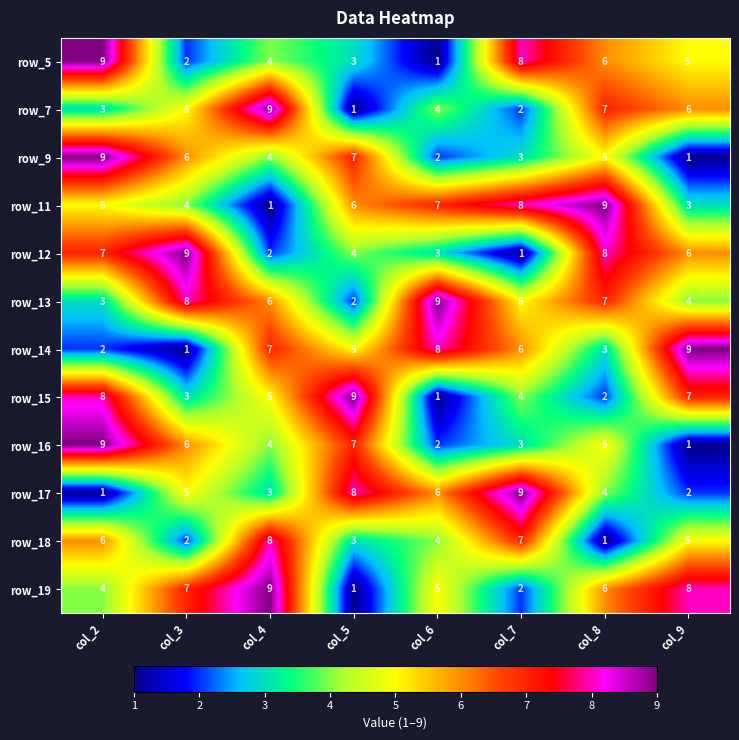

What is the smallest value displayed?

1